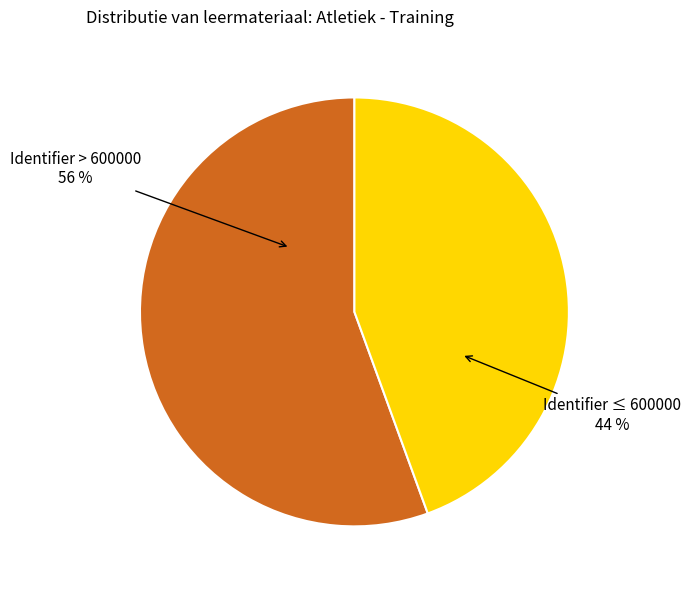

How many slices are in this pie chart?

2